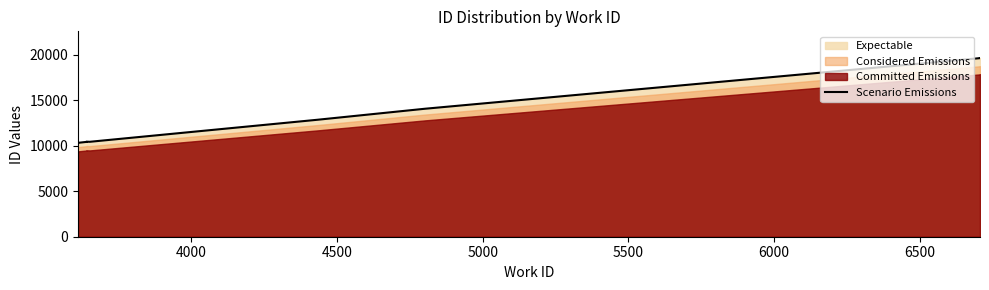

True or false: the data has more than 0 interior local peaks.

True